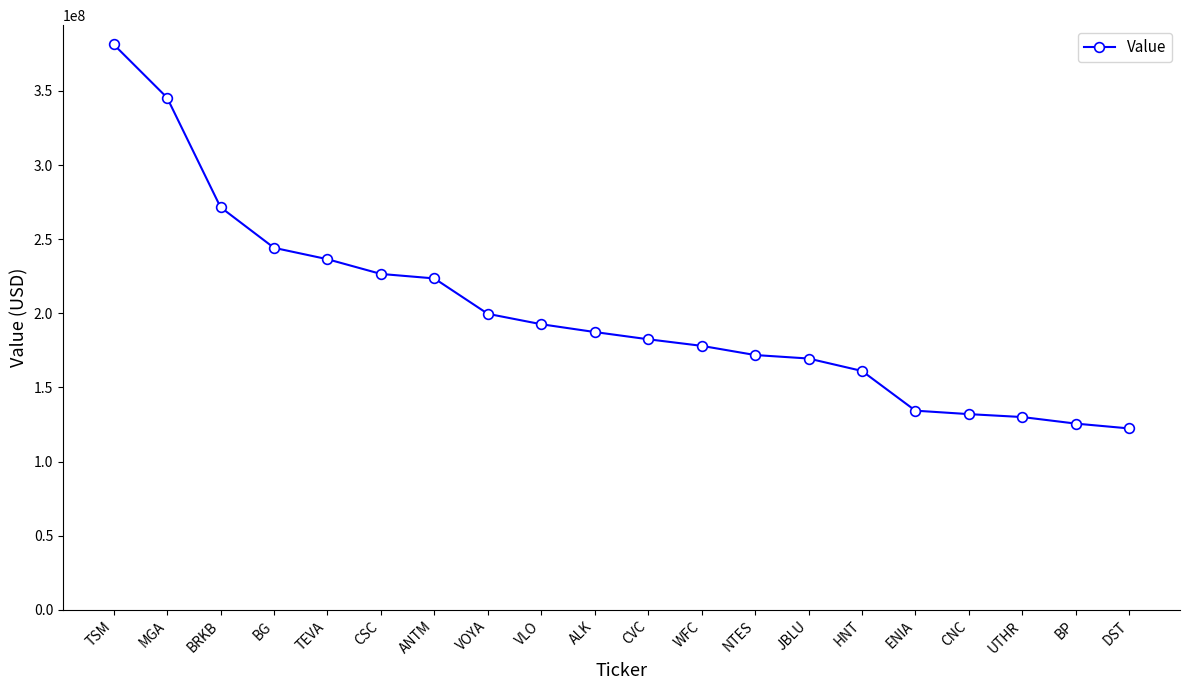

Reading right to left, what are all the values shown in this chart?

122355000	125617000	130036000	132010000	134343000	161132000	169510000	171865000	178065000	182493000	187377000	192638000	199655000	223523000	226553000	236484000	244172000	271548000	345422000	381375000